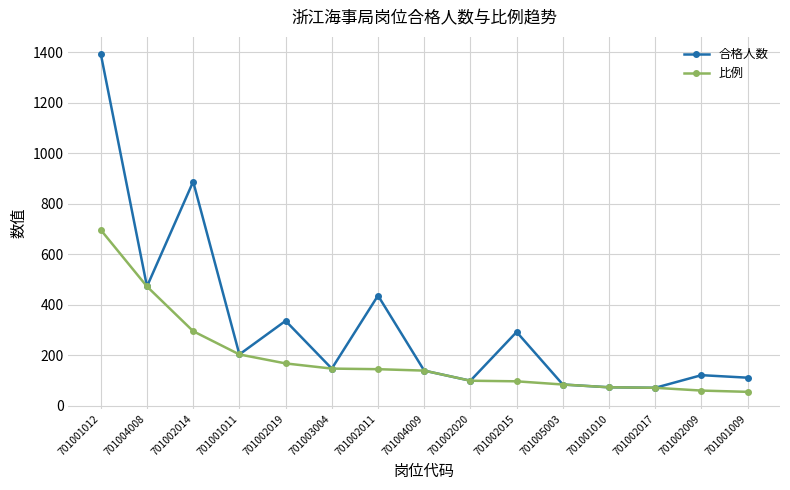

What is the maximum value for 合格人数?

1394.0